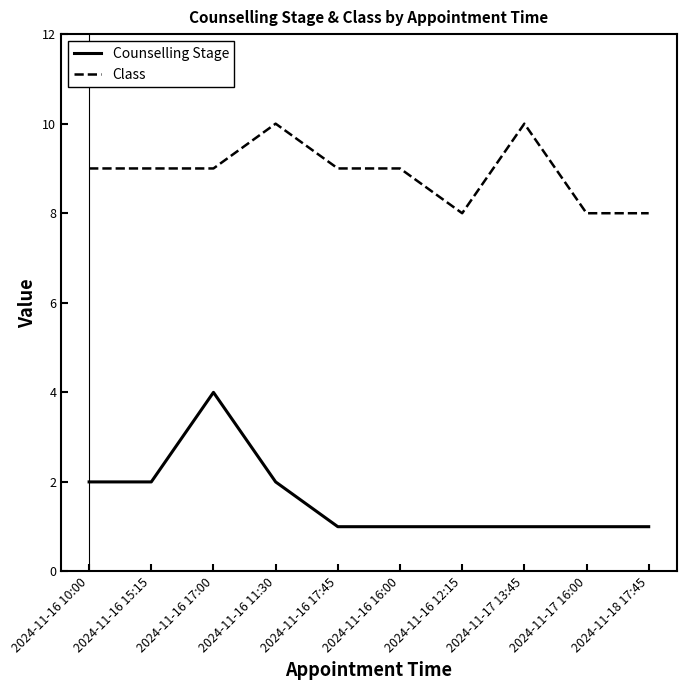

What is the total value across all series at 2024-11-16 17:00?

13